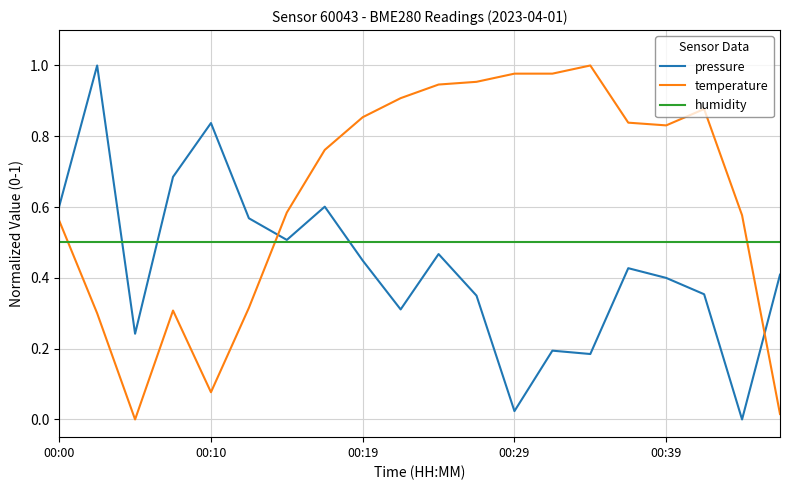

At how many categories does at least one series exceed 0?

20